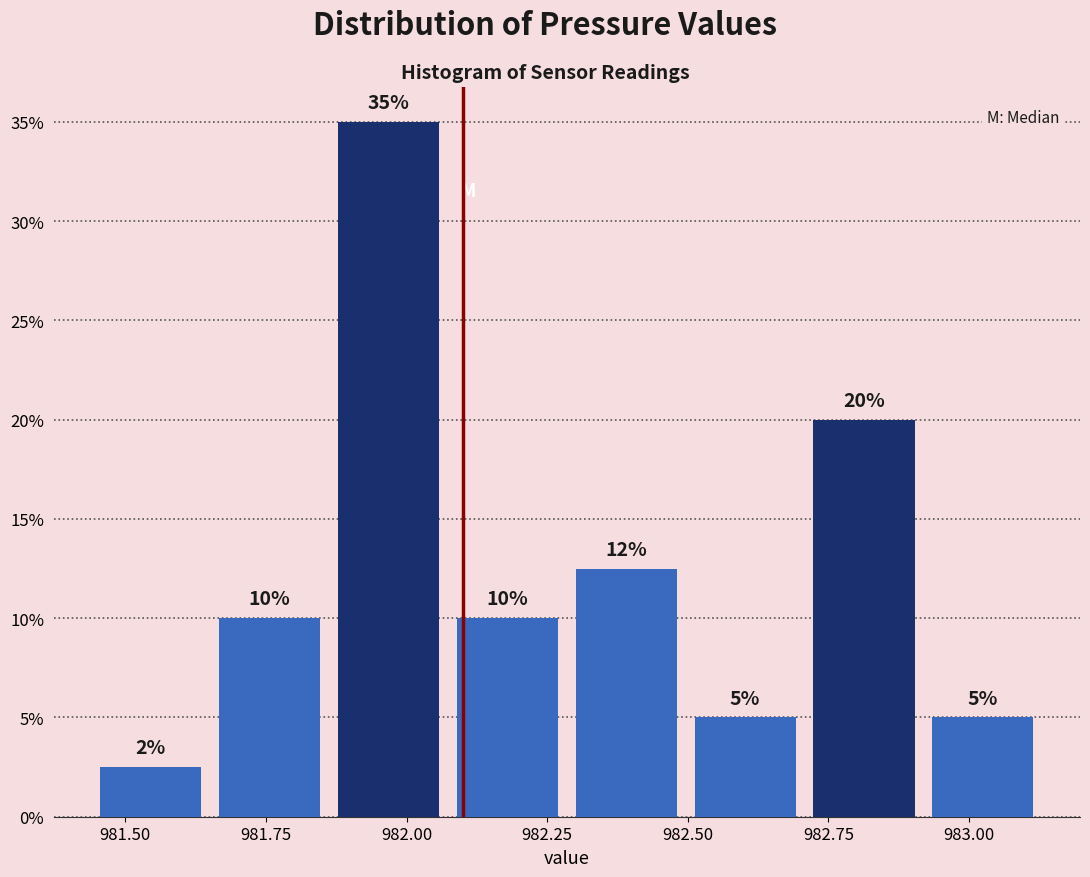

Which range on the x-axis has the tallest bar?

981.85 to 982.05